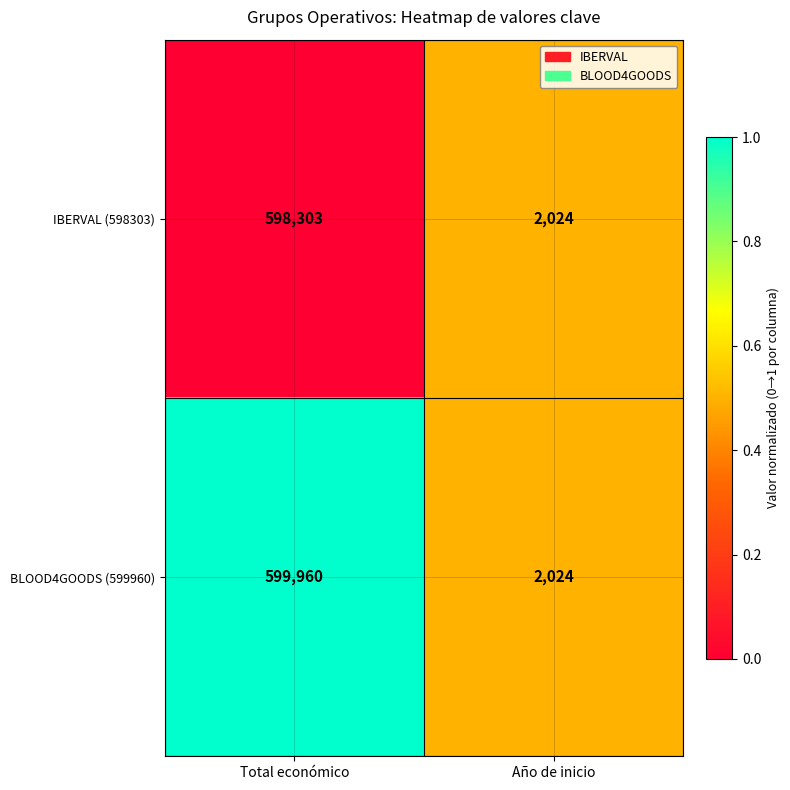

At Total económico, list the series in order from smallest to largest.

IBERVAL (598303), BLOOD4GOODS (599960)